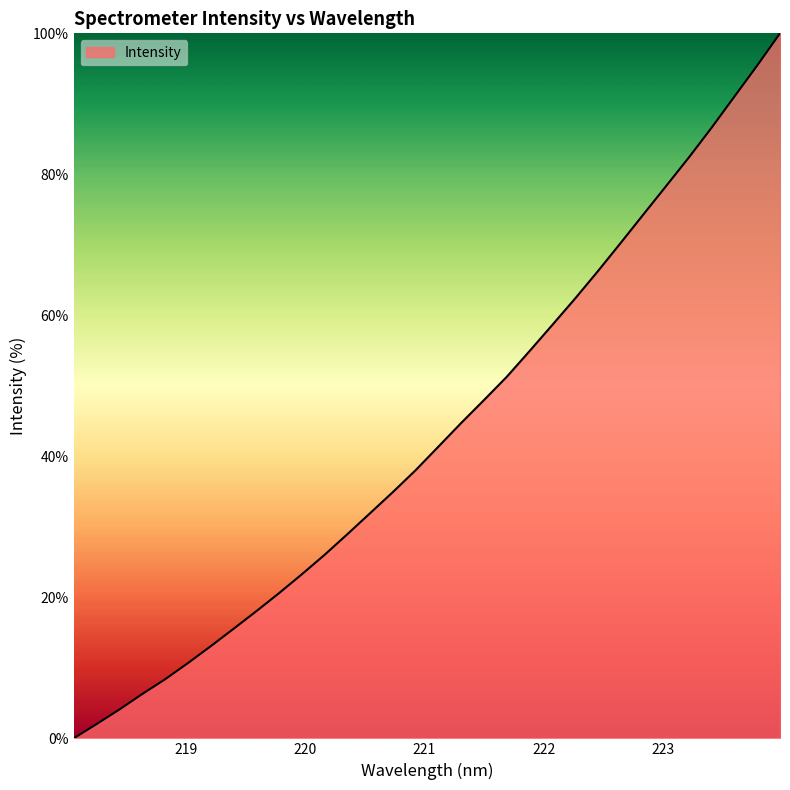

What is the sum of all values?

1387.8